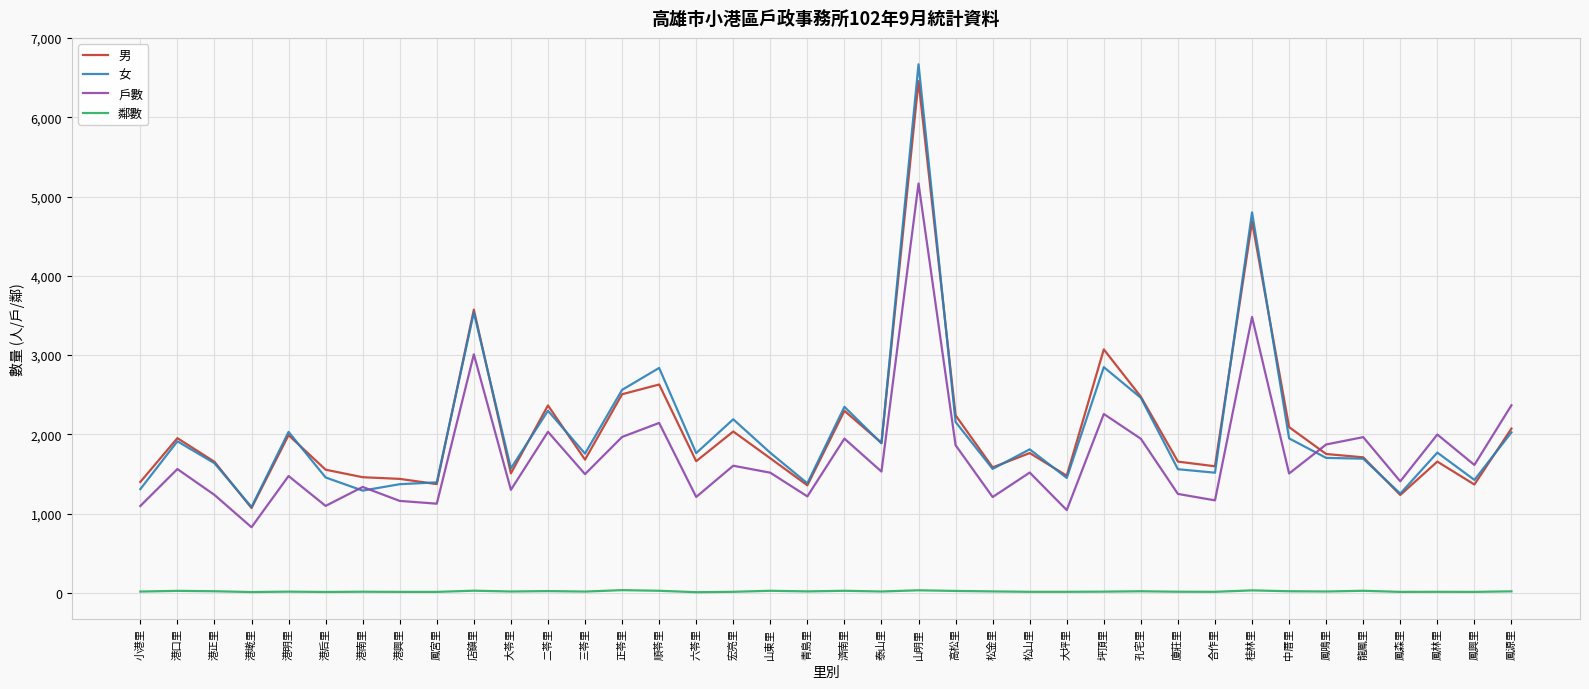

At which category is the sum across all series the highest?

山明里